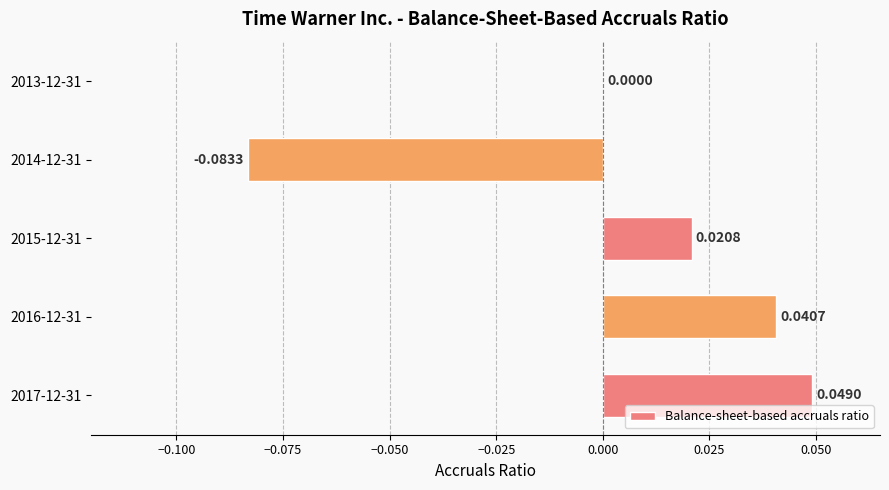

How many distinct data groups are displayed?

1